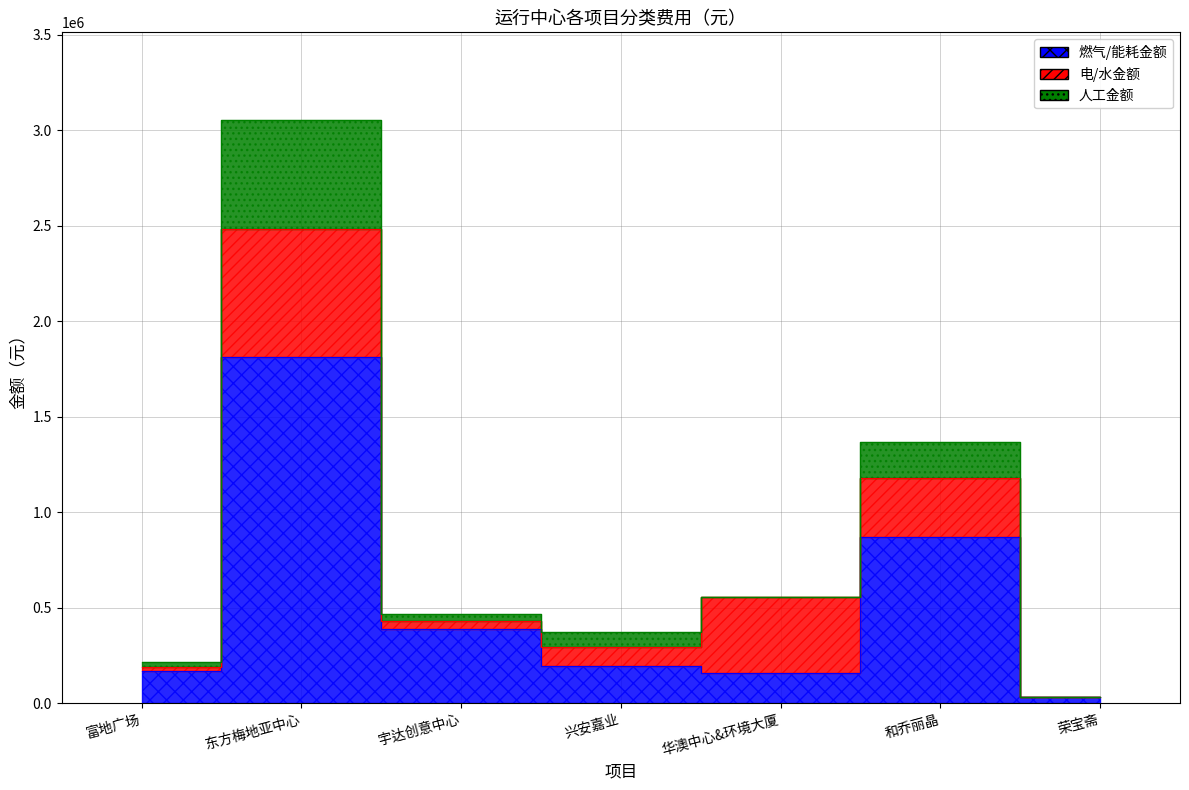

Reading left to right, list all the values displayed in this chart.

燃气/能耗金额: 166022.5	1813671.6	388977.1	195000.0	158460.0	870815.0	33000.0
电/水金额: 23136.0	670154.0	39200.0	99058.8	396000.0	305294.1	0.0
人工金额: 24800.0	570000.0	40000.0	79200.0	0.0	189600.0	0.0